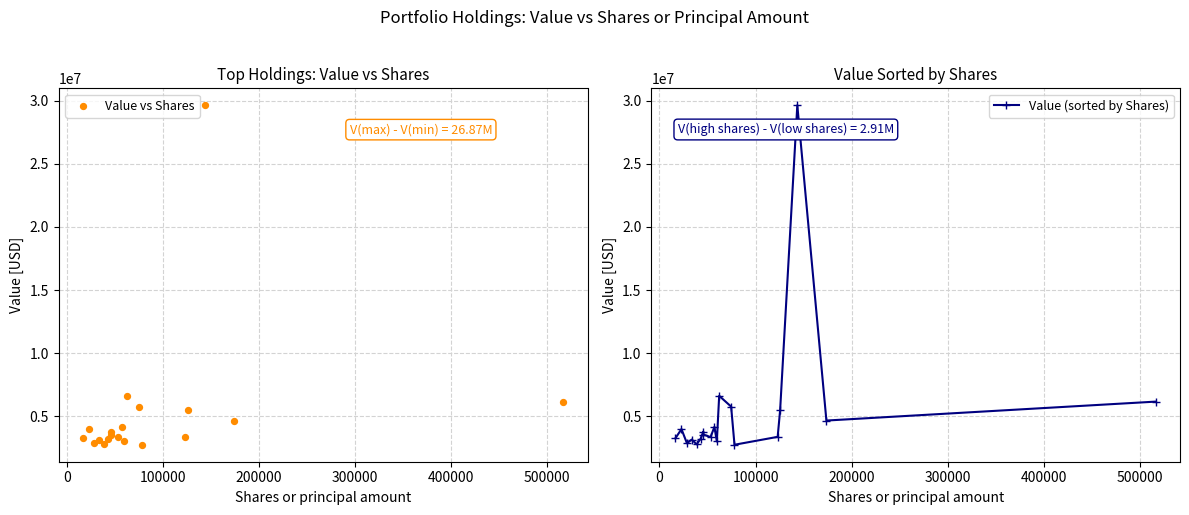

Which series contains the highest Y value?

Value vs Shares